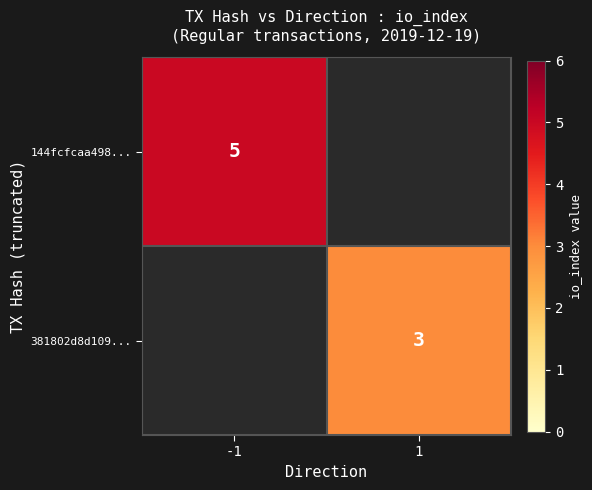

Is it true that 144fcfcaa498... equals 5 at -1?

True